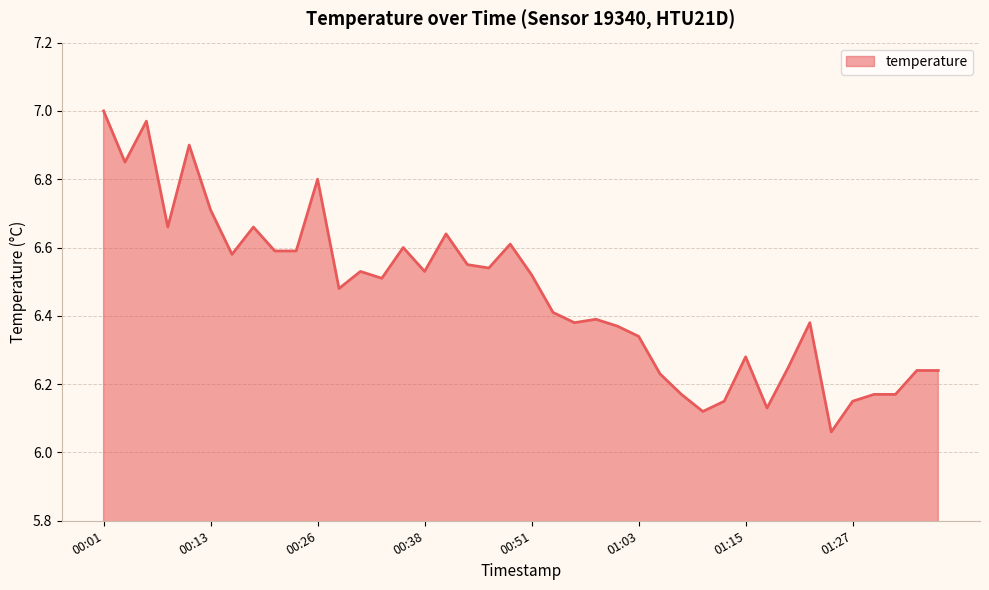

Does the chart display data point markers on the line(s)?

No